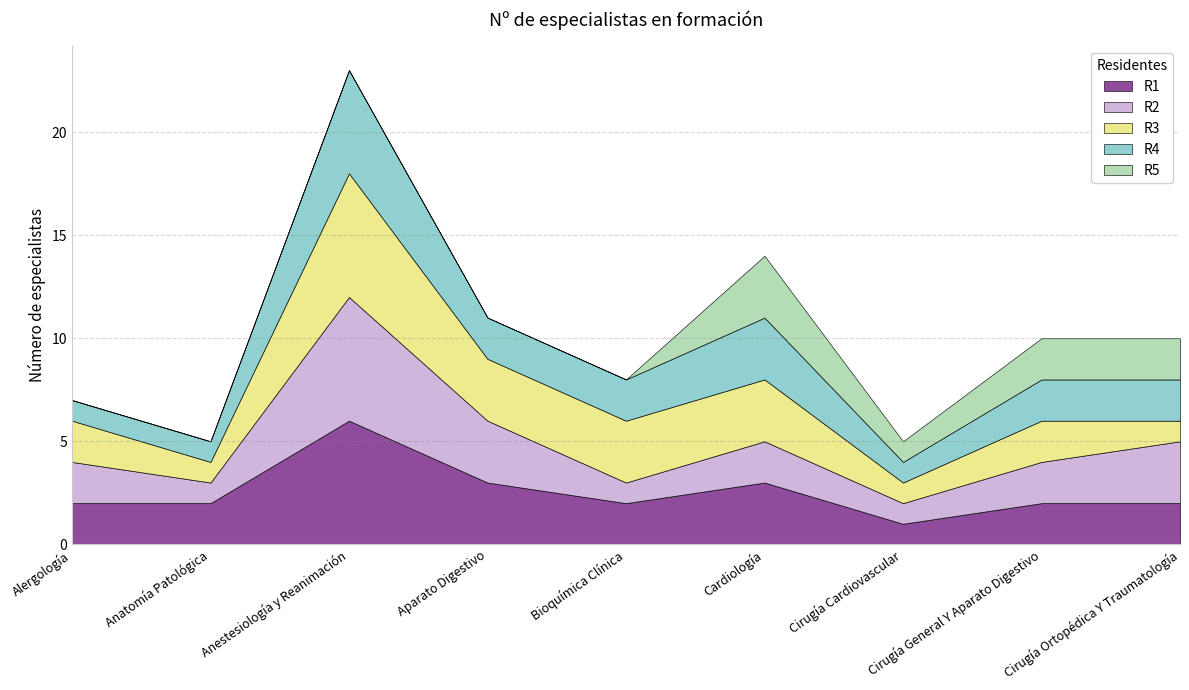

True or false: R5 and R3 cross at least once.

False